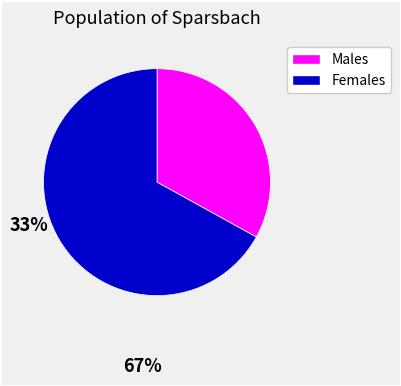

Is there any slice that represents more than half of the pie?

Yes